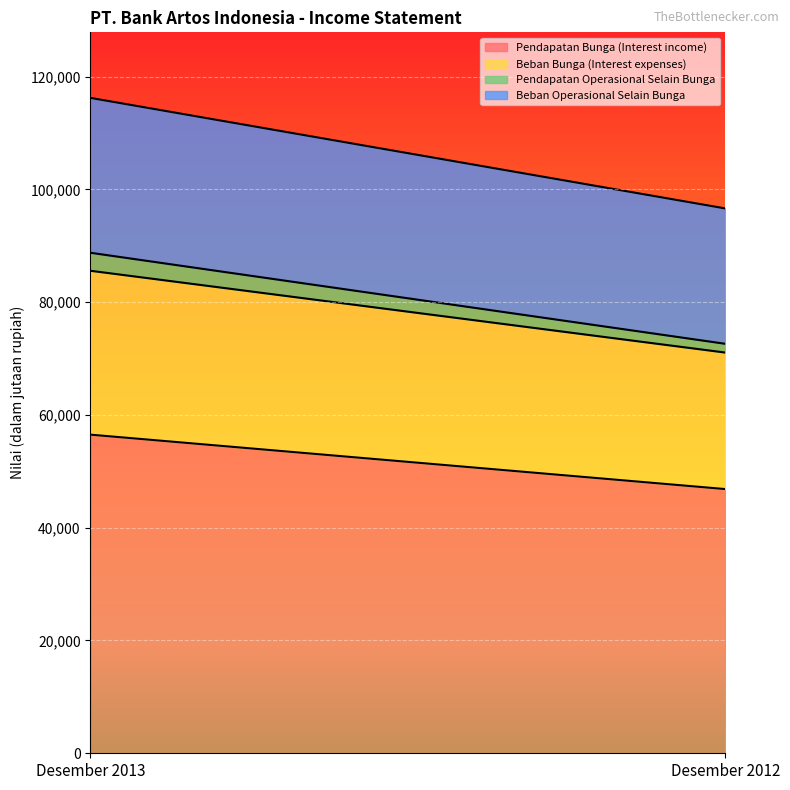

What is the lowest value of the Beban Bunga (Interest expenses) series?

24207